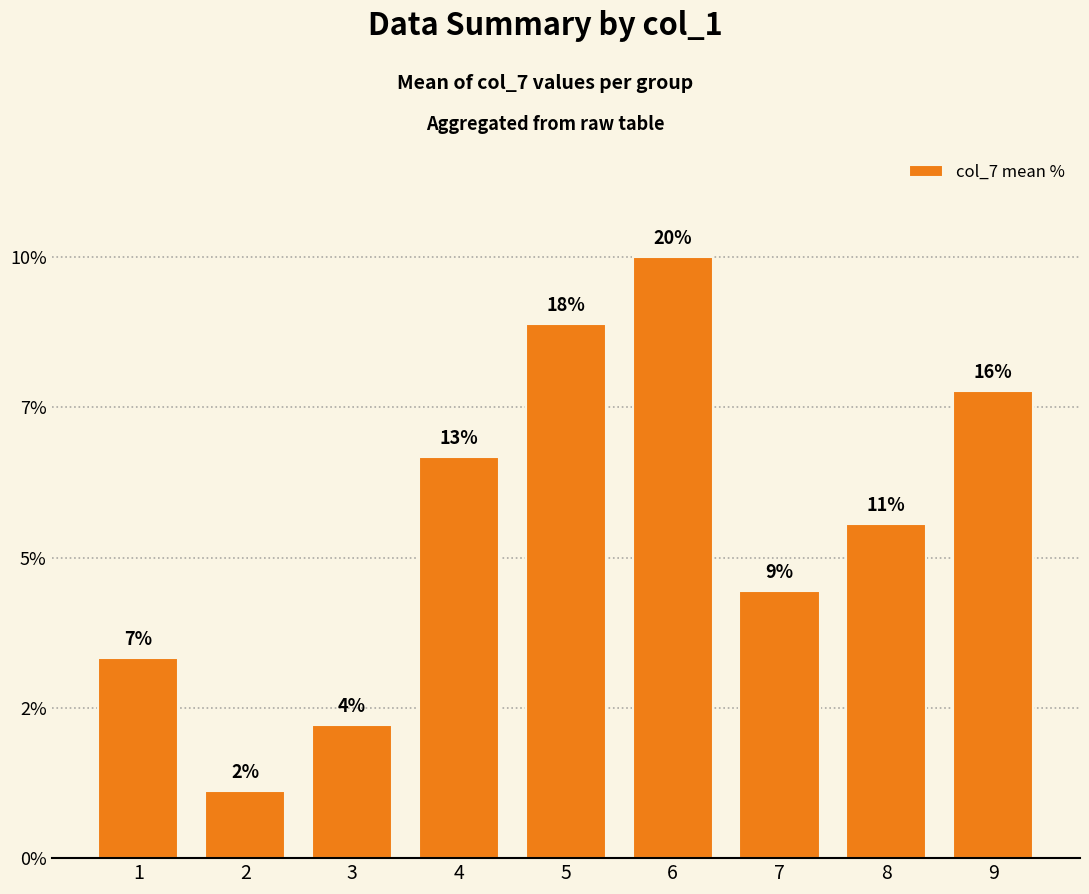

Does the chart contain any negative values?

No